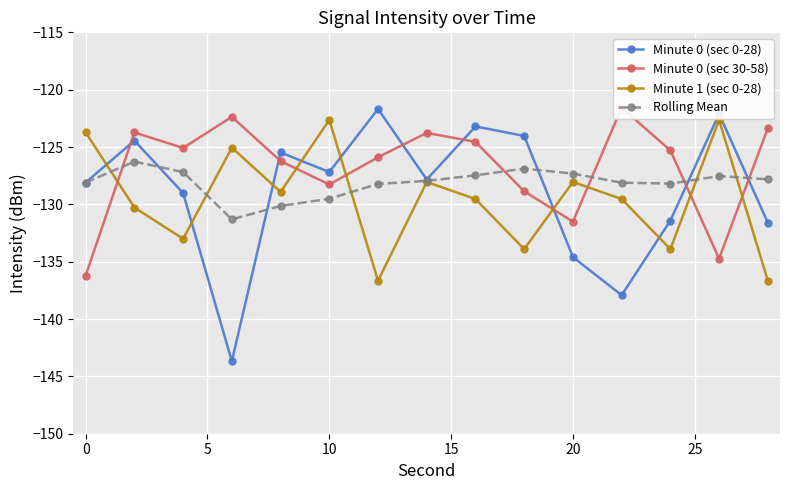

True or false: Minute 1 (sec 0-28) has a value of -164.0 at 0.

False